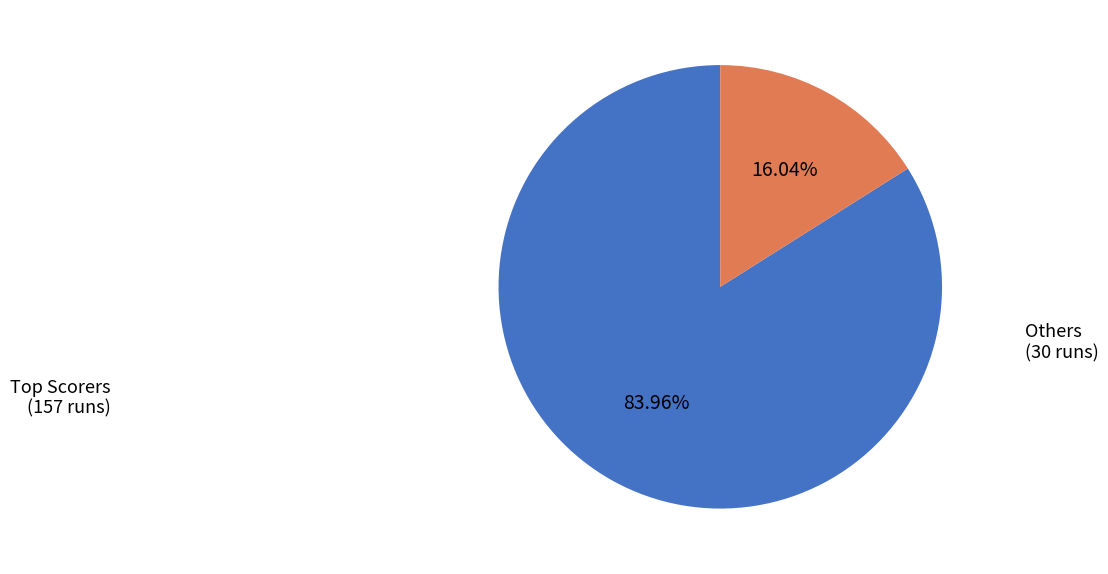

How many slices are in this pie chart?

2